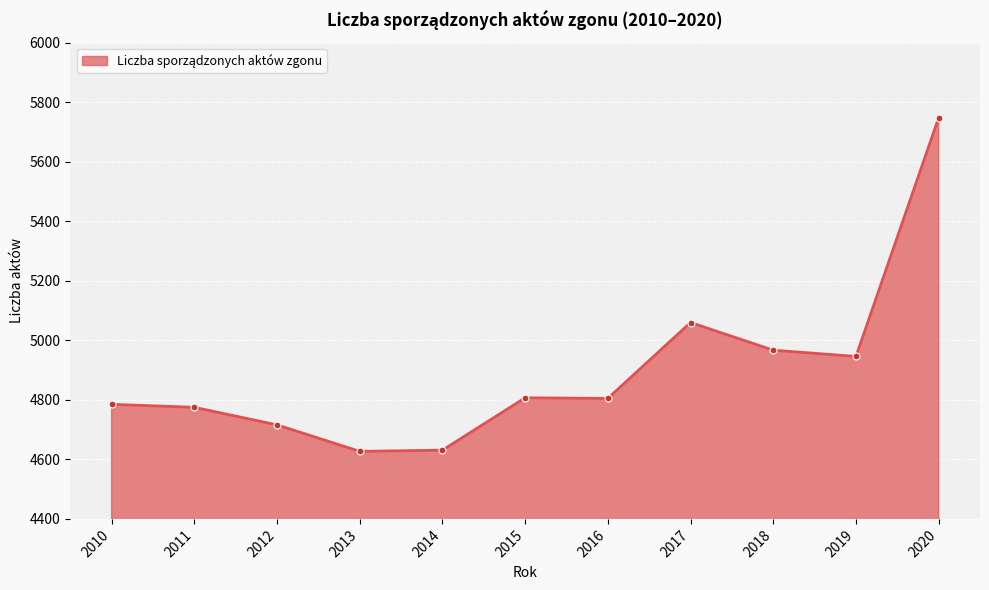

What is the value of the 3rd point from the left?

4716